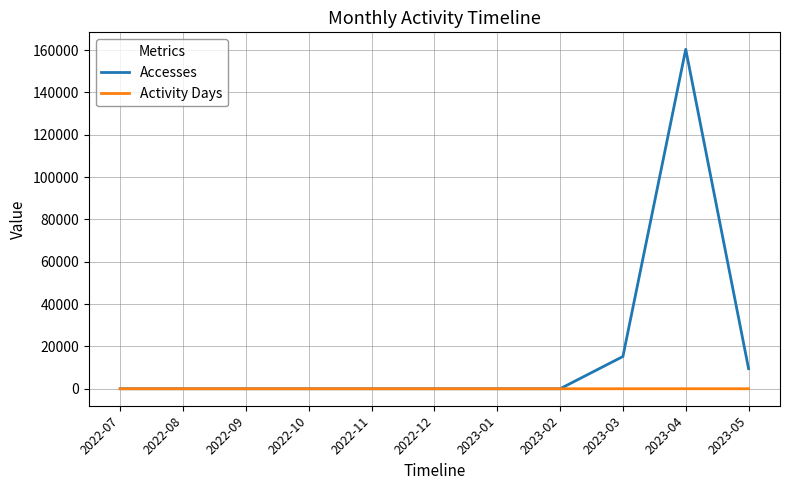

The value of Accesses at 2023-02 is 0. True or false?

True